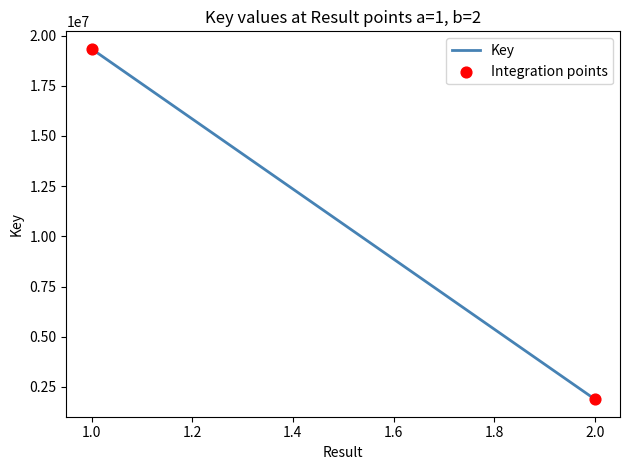

What is the average Y value?

10614267